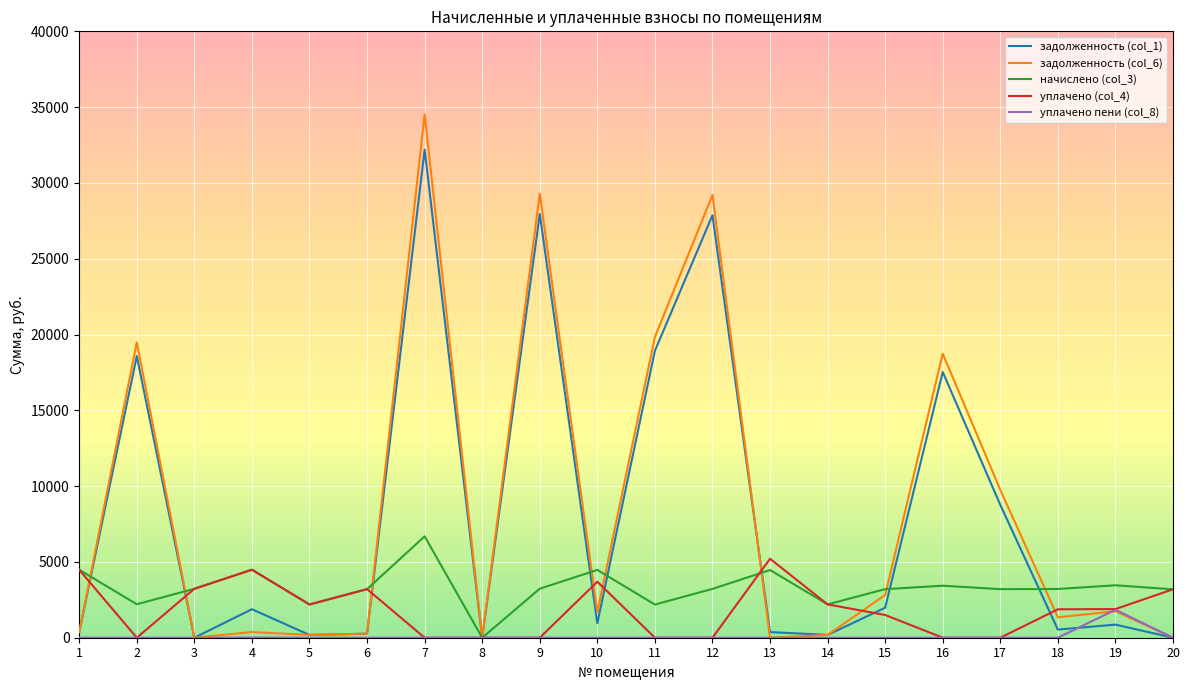

What is the maximum value shown in the chart?

34523.1